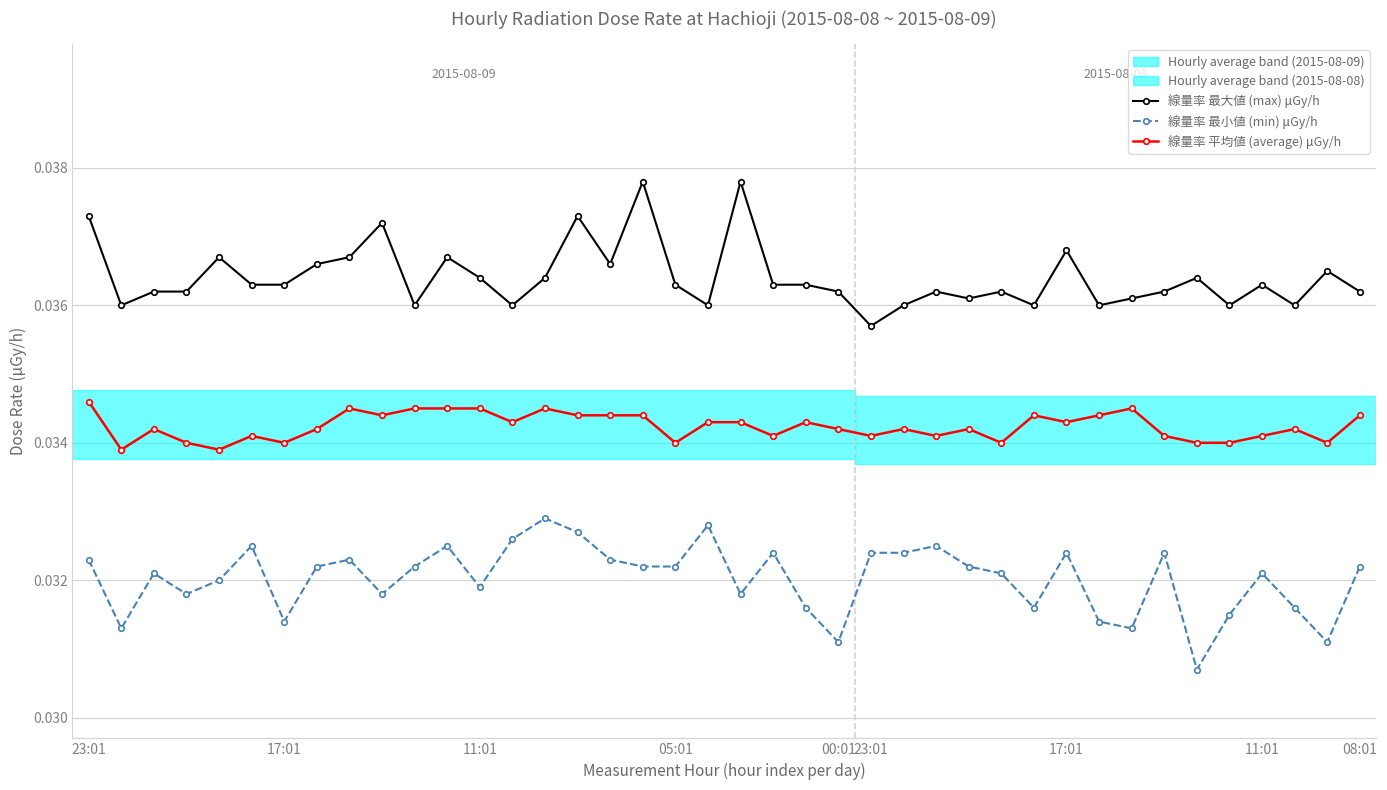

Count the 線量率 最小値 (min) μGy/h values in the range 0 to 1.

40